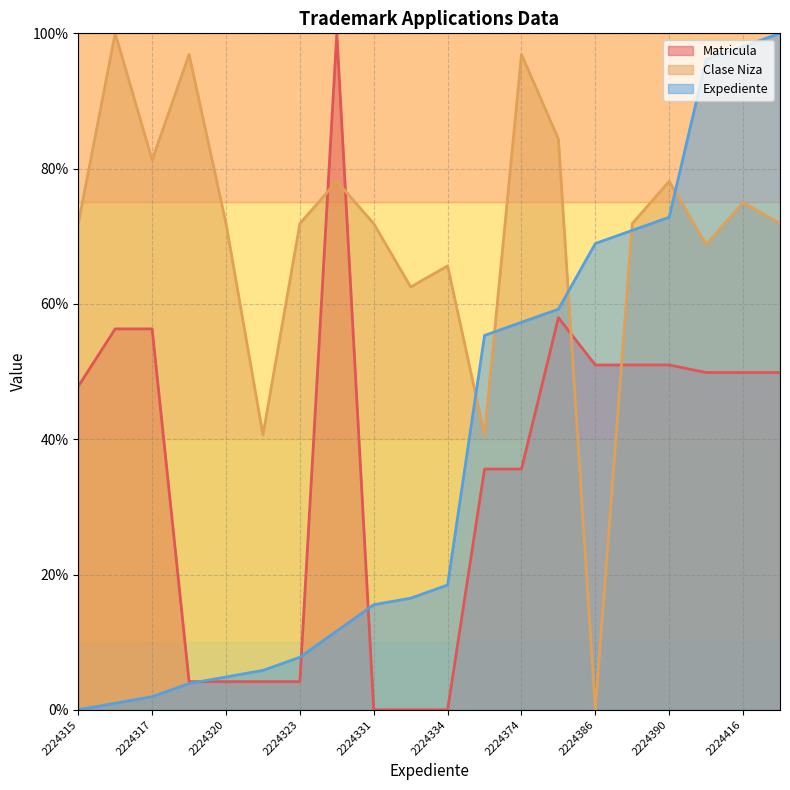

What is the difference between the highest and lowest values at 2224390?

27.1